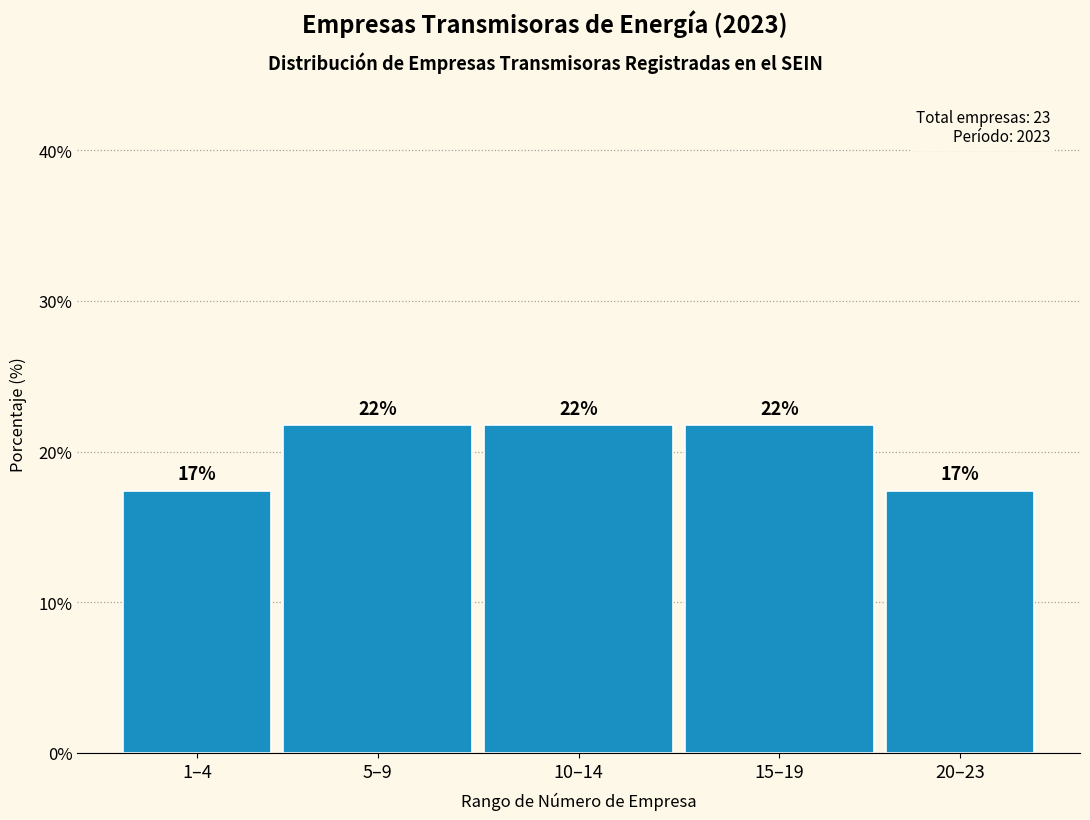

How many bars are there in total?

5